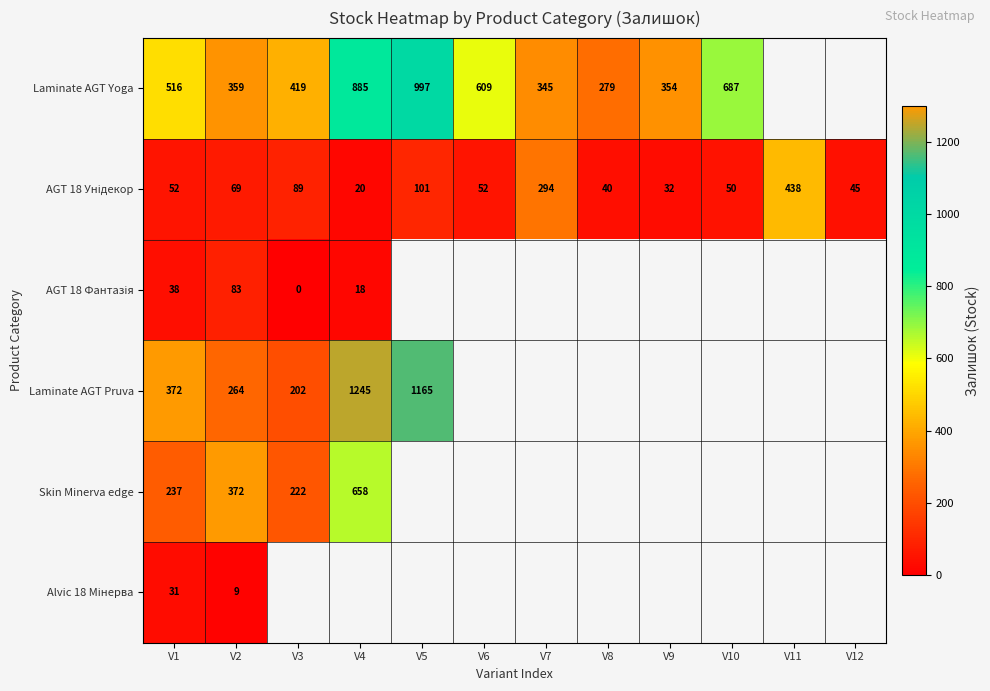

What is the total value across all series at V1?

1246